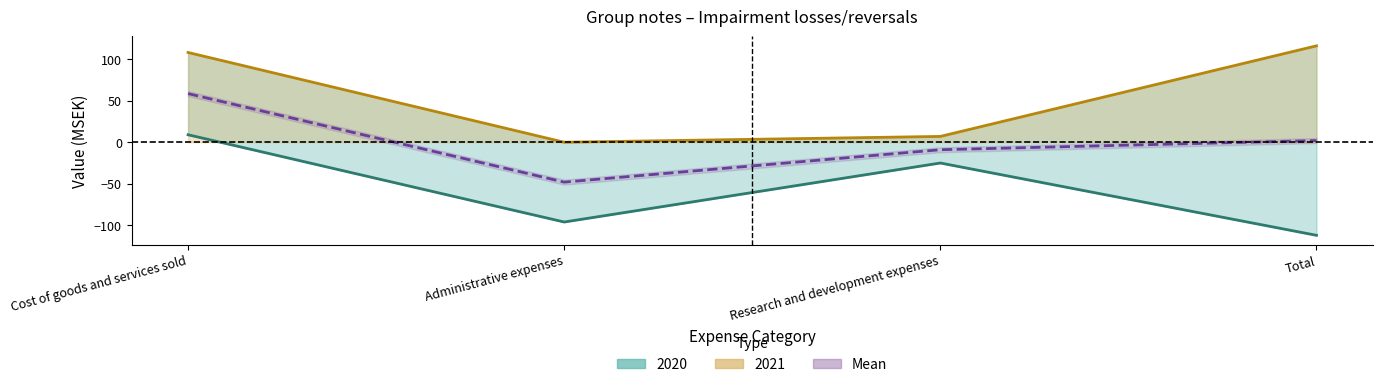

True or false: there are more than 0 points higher than both neighbors.

False